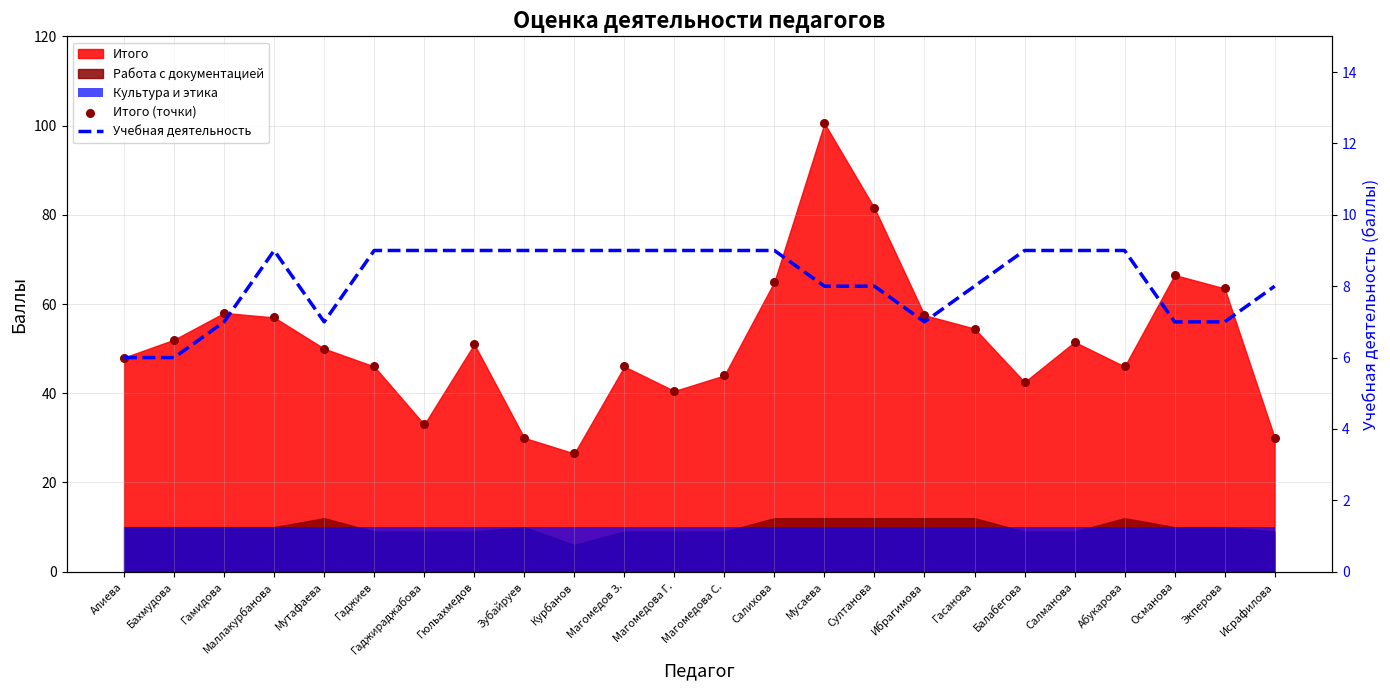

Which series contains the highest Y value?

Итого (точки)